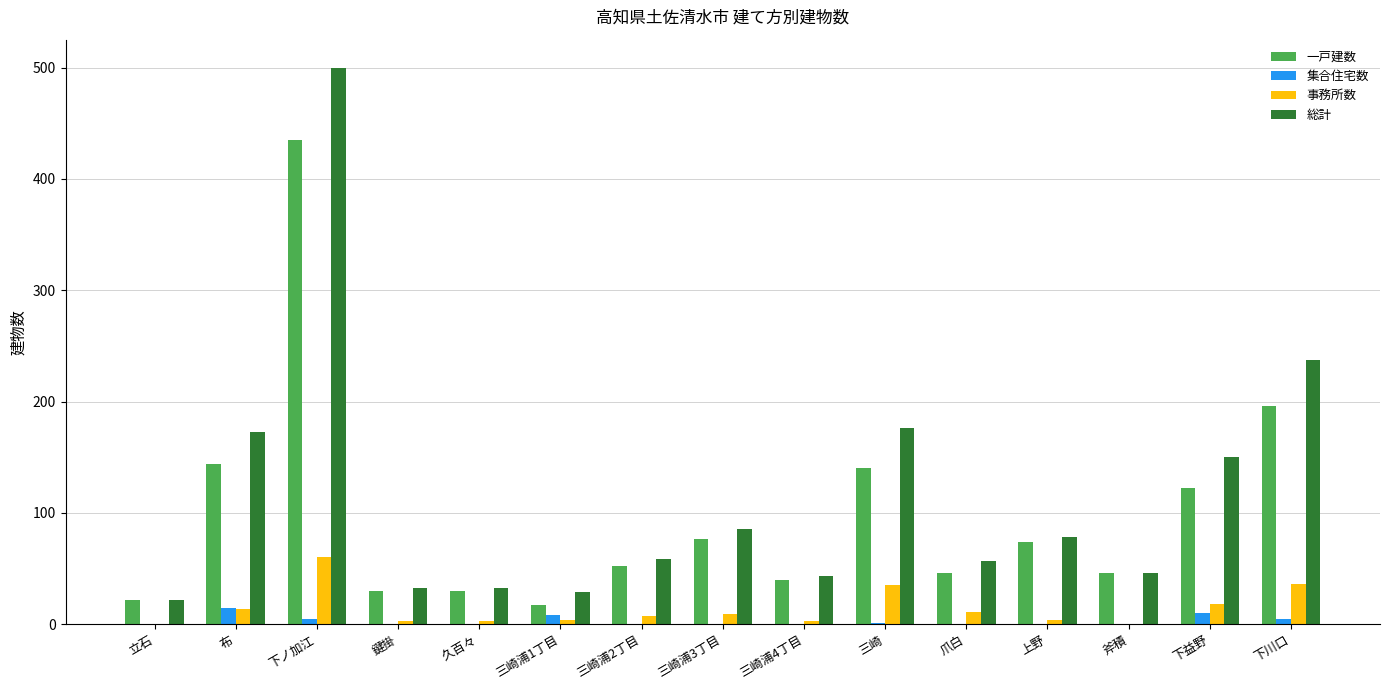

What is the sum of all 一戸建数 values?

1471